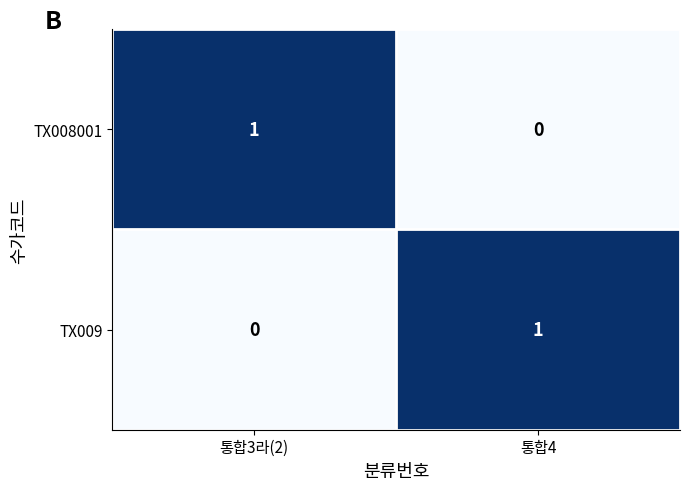

Reading left to right, what are all the values shown in this chart?

TX008001: 1	0
TX009: 0	1